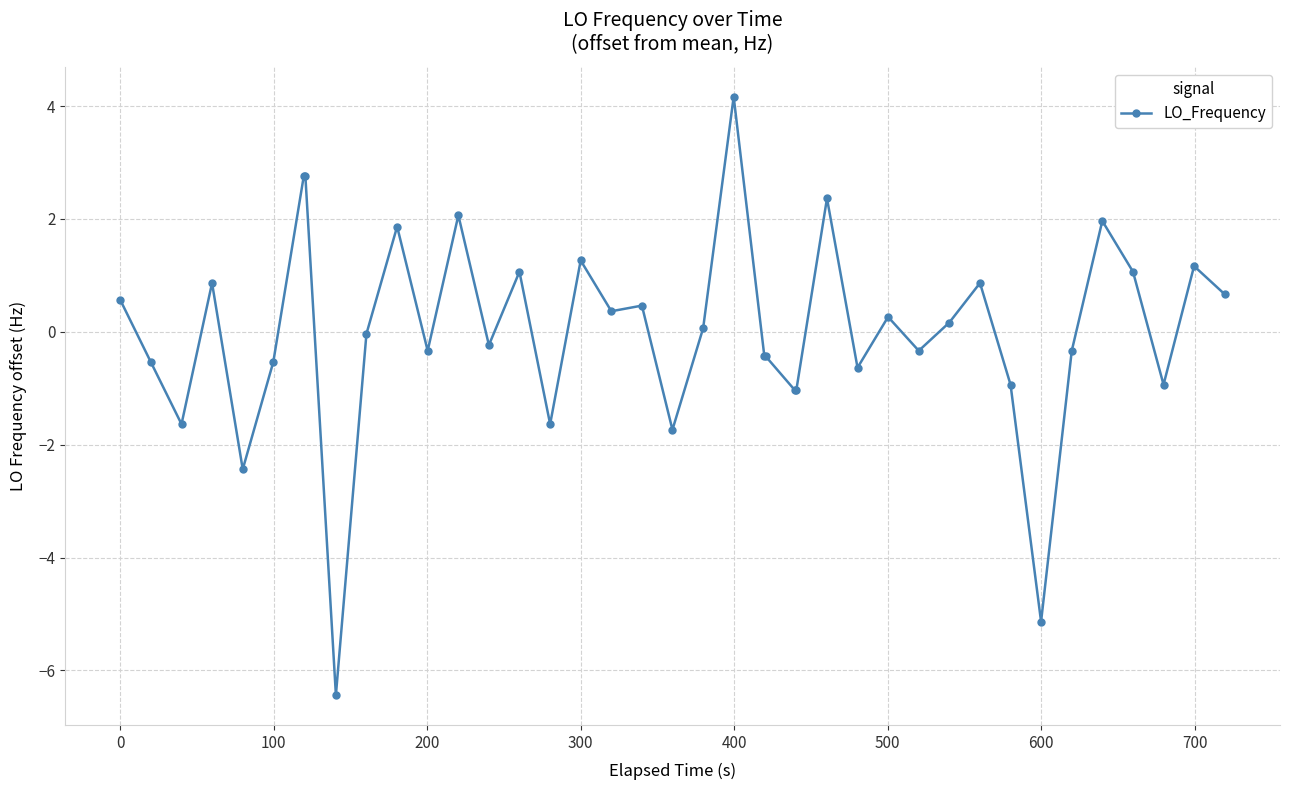

True or false: there are more than 1 points higher than both neighbors.

True